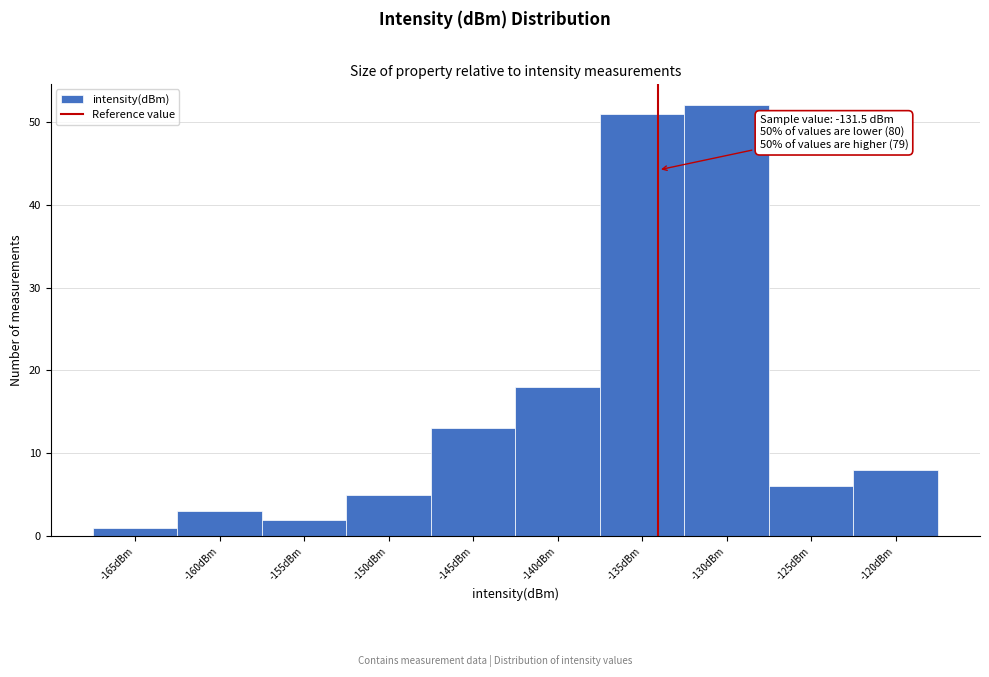

Reading left to right, what are all the values shown in this chart?

1	3	2	5	13	18	51	52	6	8